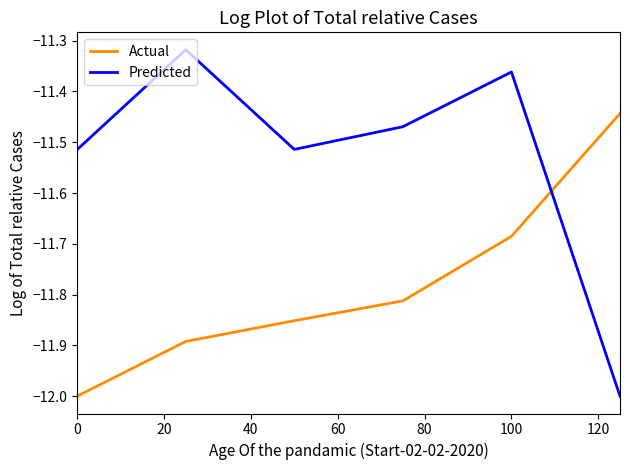

Which series has the widest spread of values?

Predicted